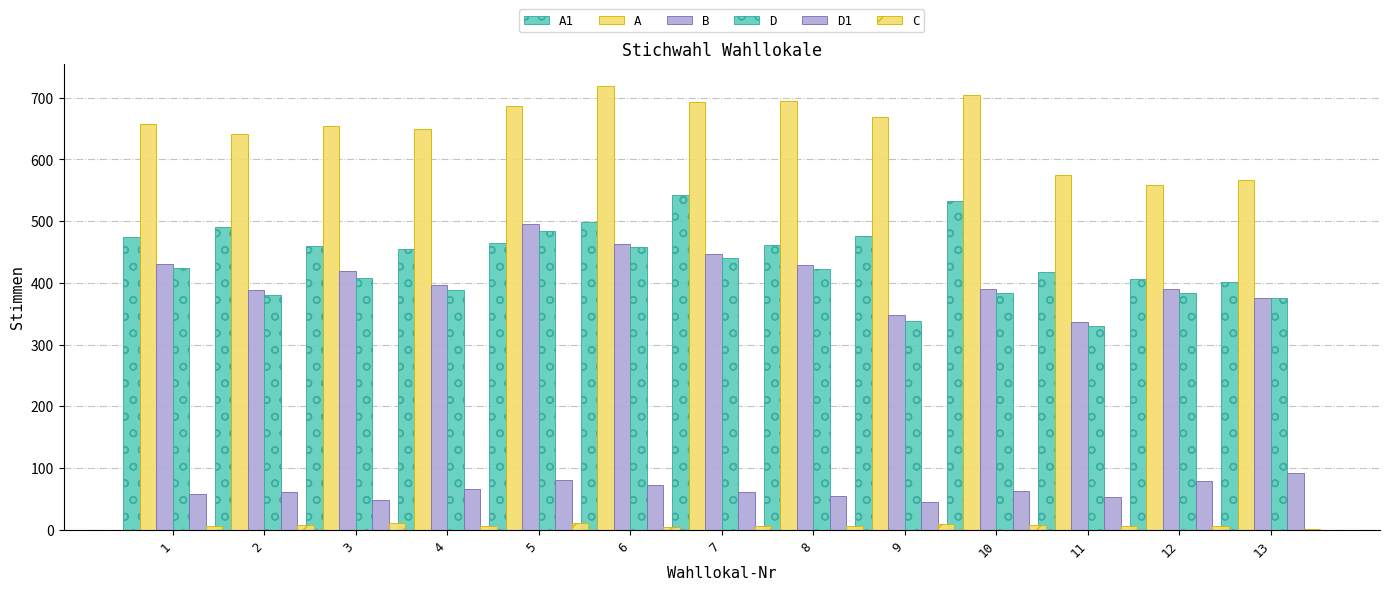

What is the difference between the A values at 10 and 7?

11